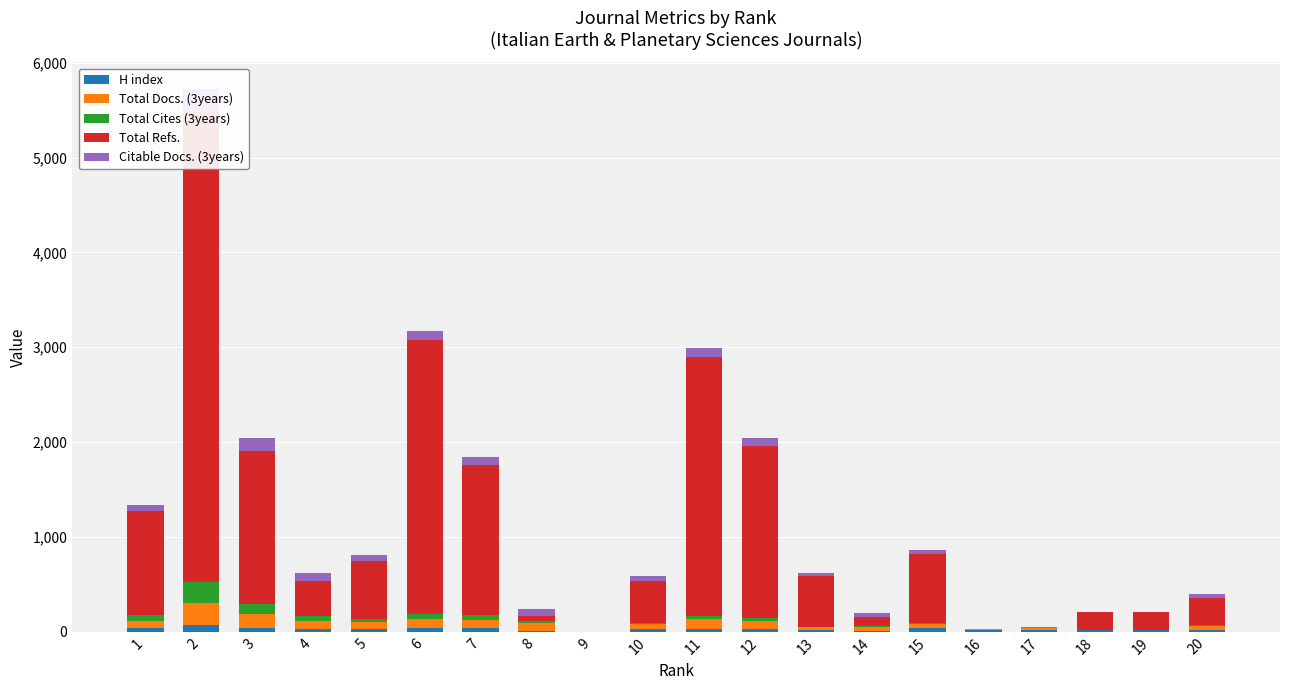

What is the difference between the Total Refs. values at 9 and 11?

2734